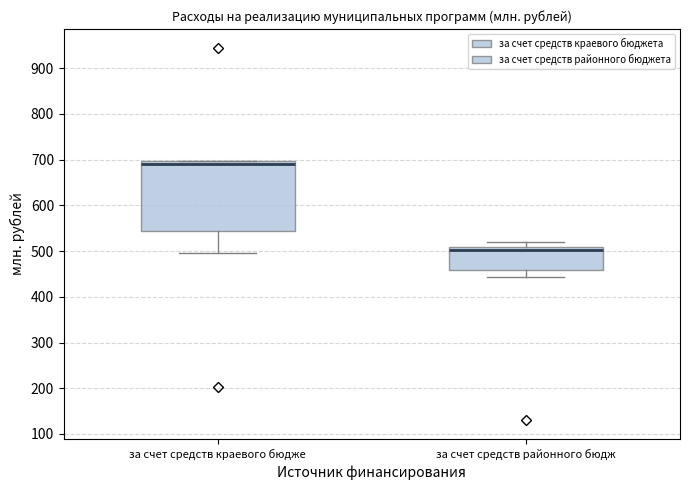

Where is the upper edge of the box for за счет средств районного бюдж on the y-axis? The values are not printed on the chart, so give them approximately, as read against the axis.

510